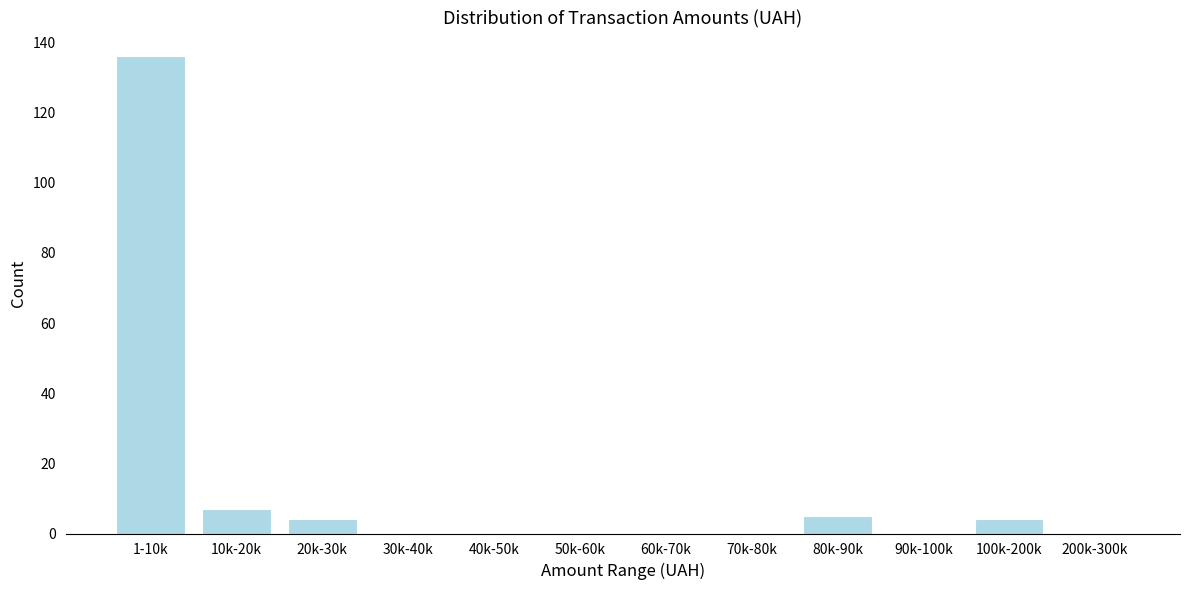

Reading right to left, what are all the values shown in this chart?

200k-300k=0	100k-200k=4	90k-100k=0	80k-90k=5	70k-80k=0	60k-70k=0	50k-60k=0	40k-50k=0	30k-40k=0	20k-30k=4	10k-20k=7	1-10k=136